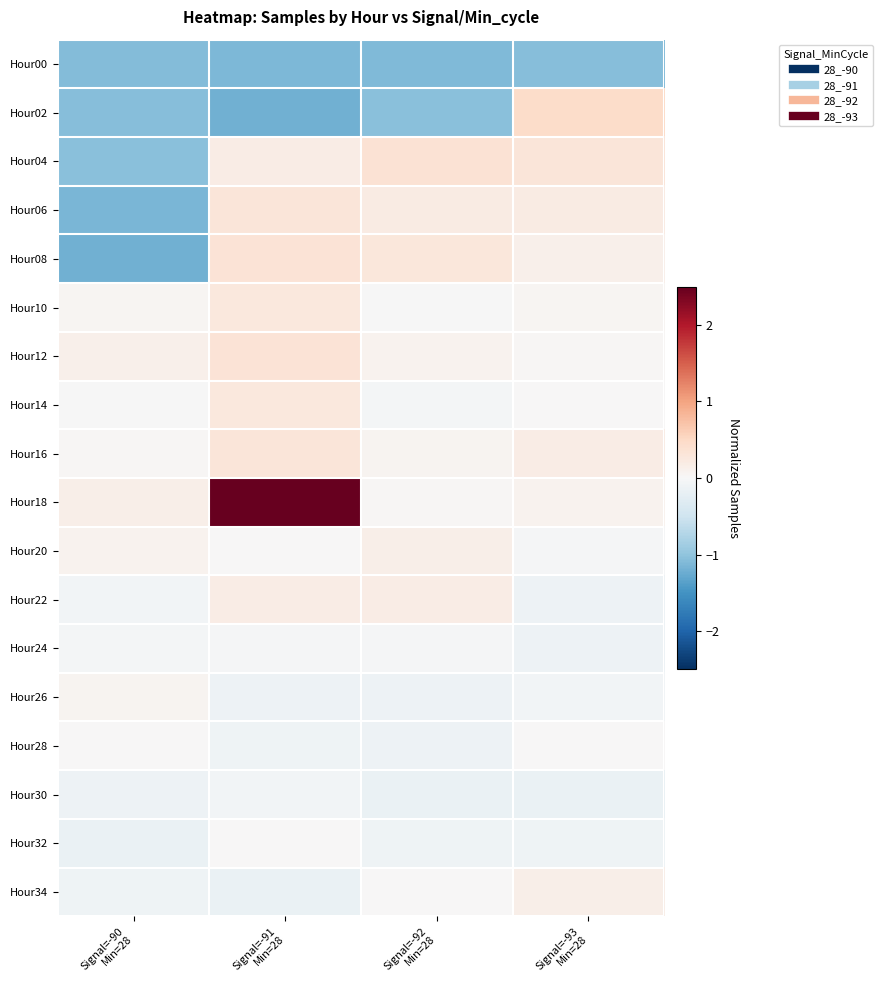

What is the spread (max minus min) of values at Signal=-91
Min=28?

8.8